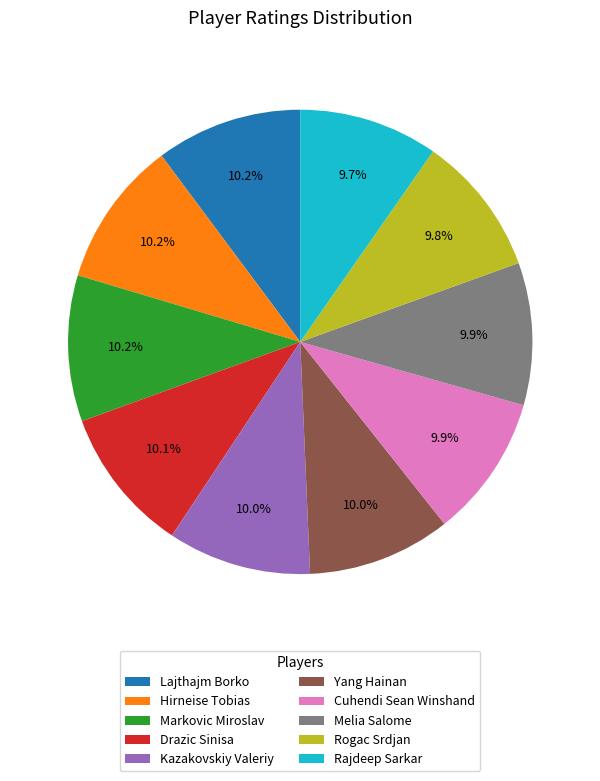

What percentage is NOT represented by Yang Hainan?

90.0%